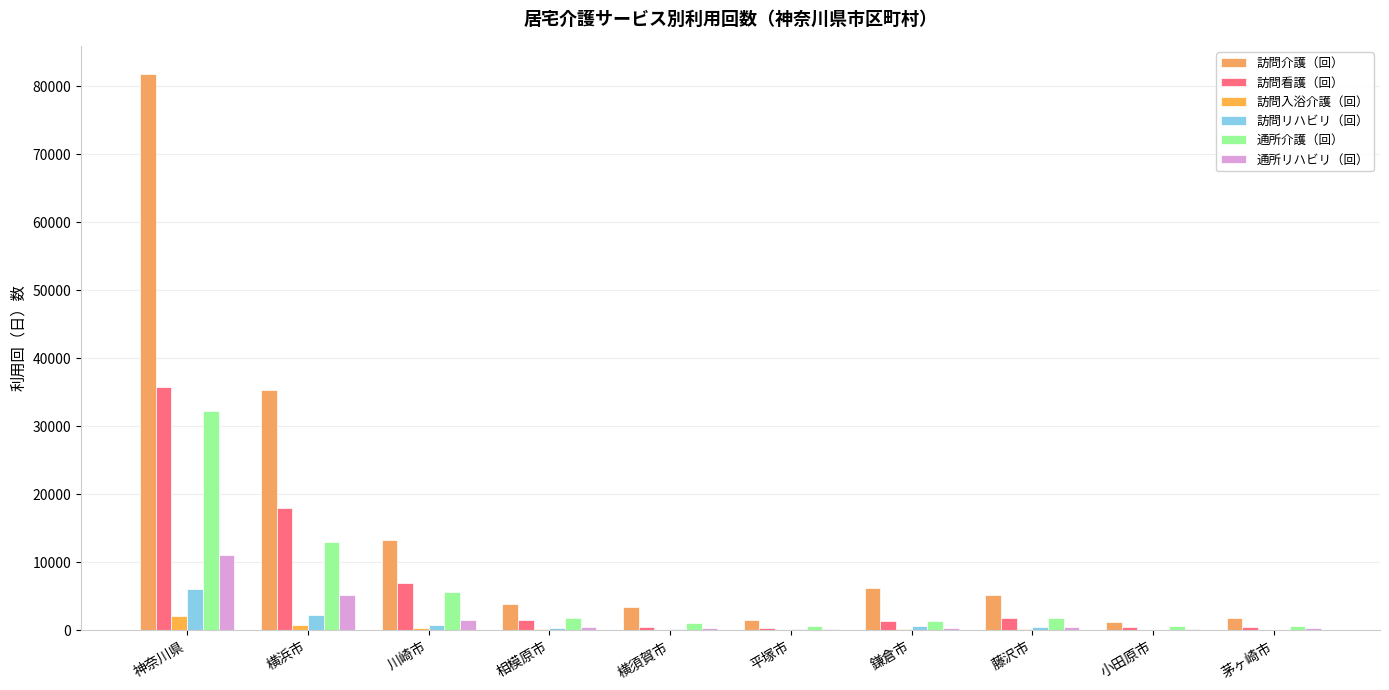

What is the highest value of the 訪問リハビリ（回） series?

6100